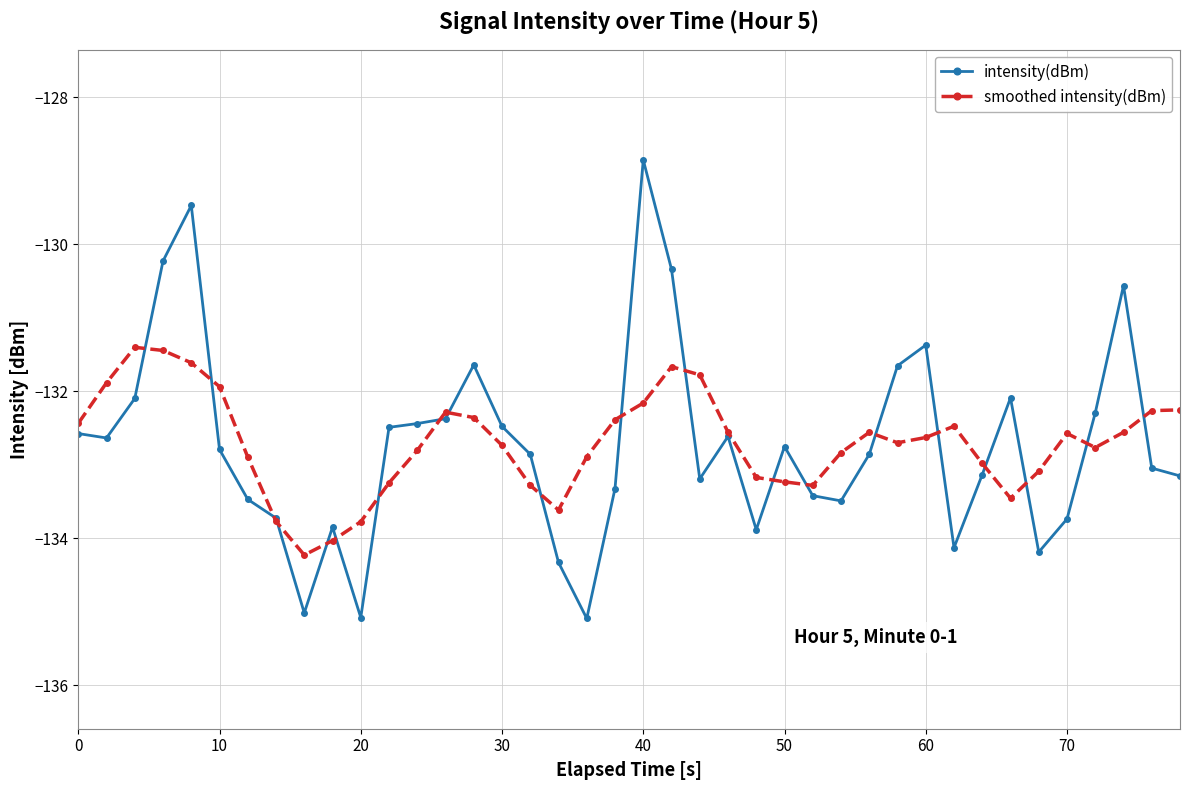

Which series has the largest range (max minus min)?

intensity(dBm)